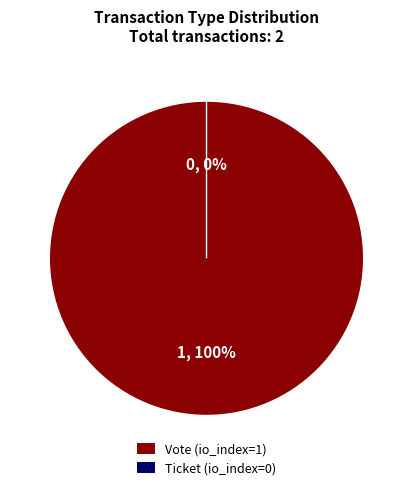

Which category has the biggest portion of the pie?

Vote